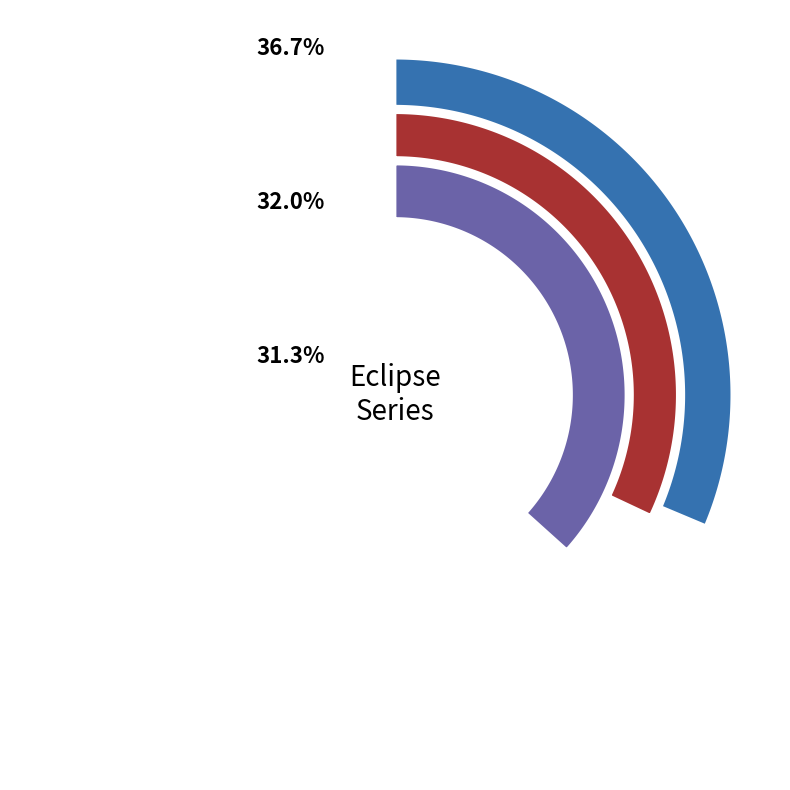

The 527 slice represents 31% of the pie. True or false?

True